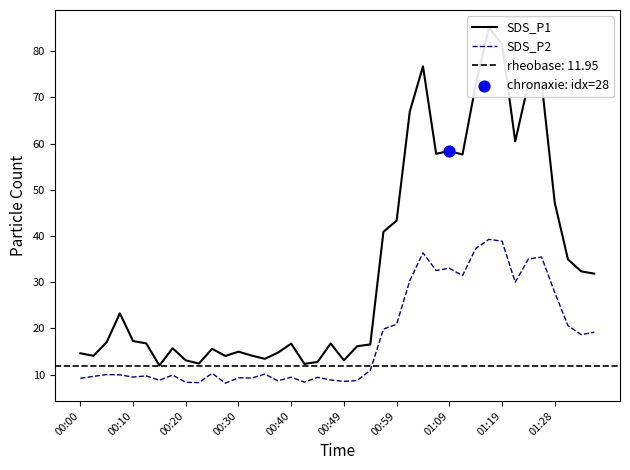

Which series has the widest spread of Y values?

SDS_P1